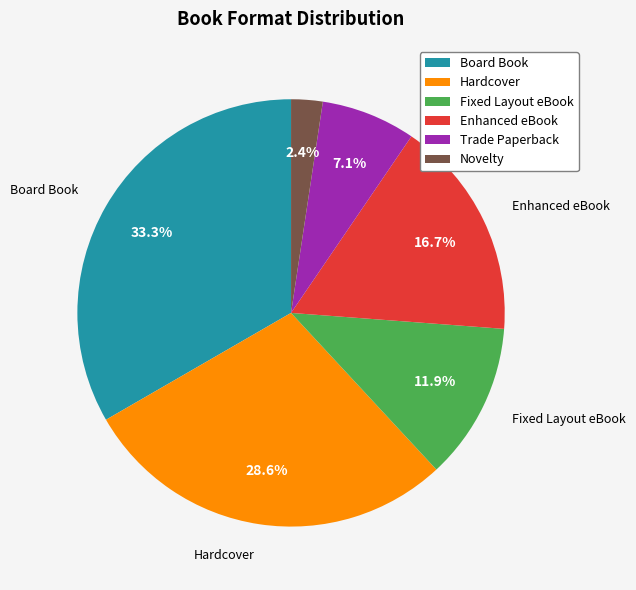

Which has a higher value, Trade Paperback or Novelty?

Trade Paperback